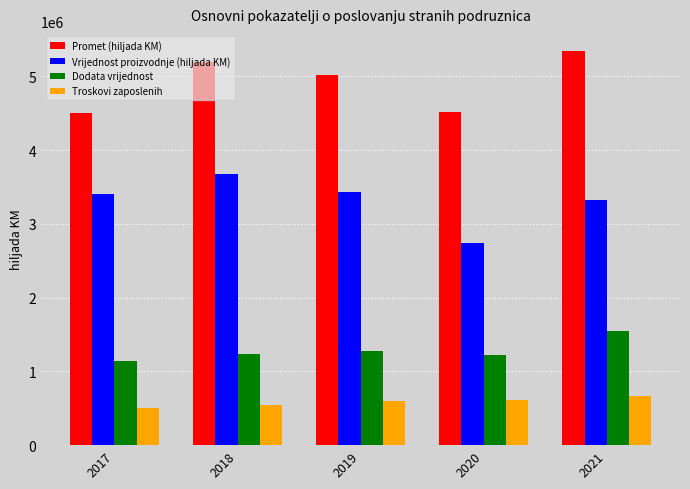

What is the minimum value shown in the chart?

498926